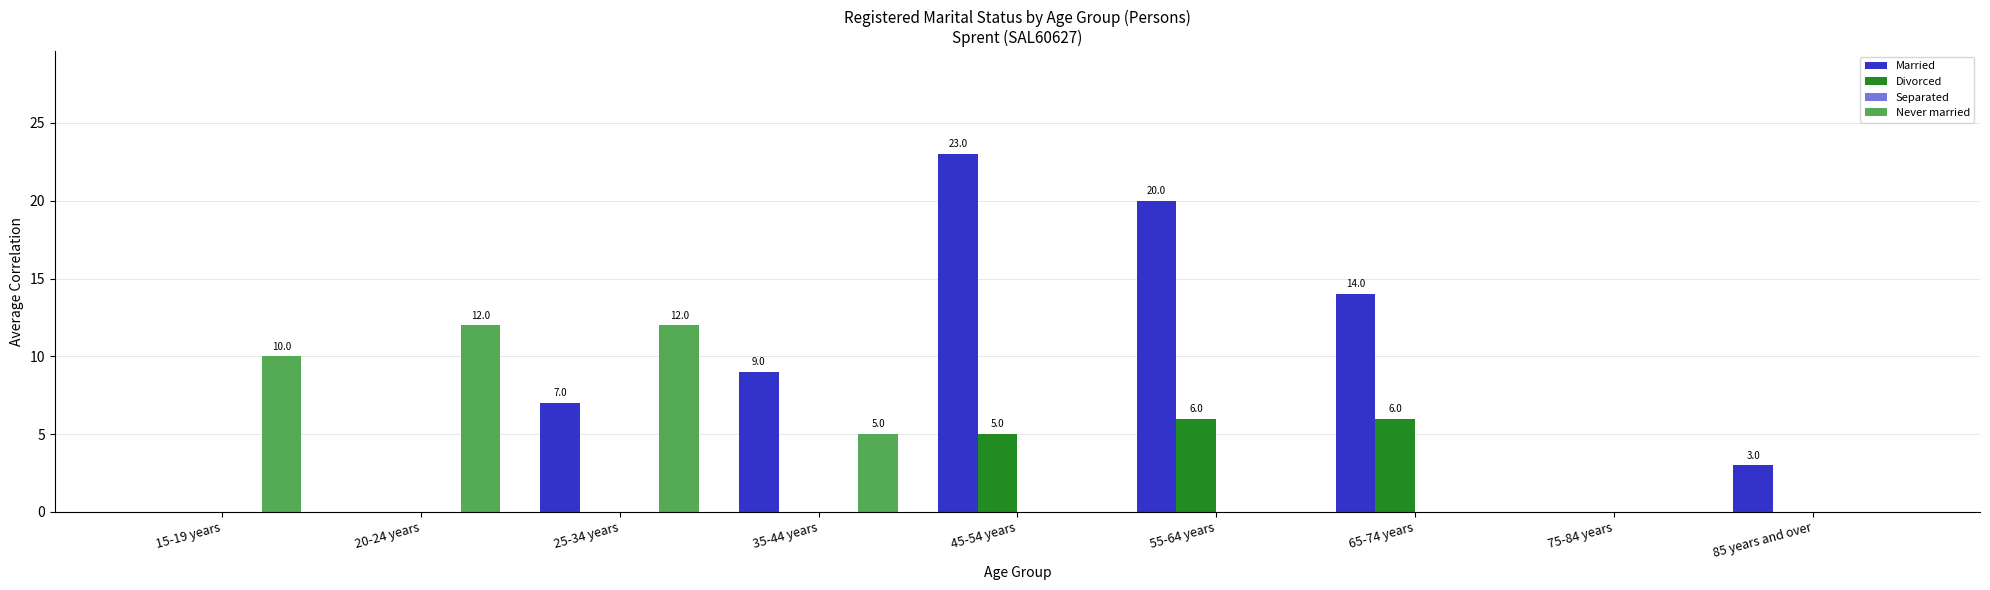

Where is Never married nearest to the value 6?

35-44 years